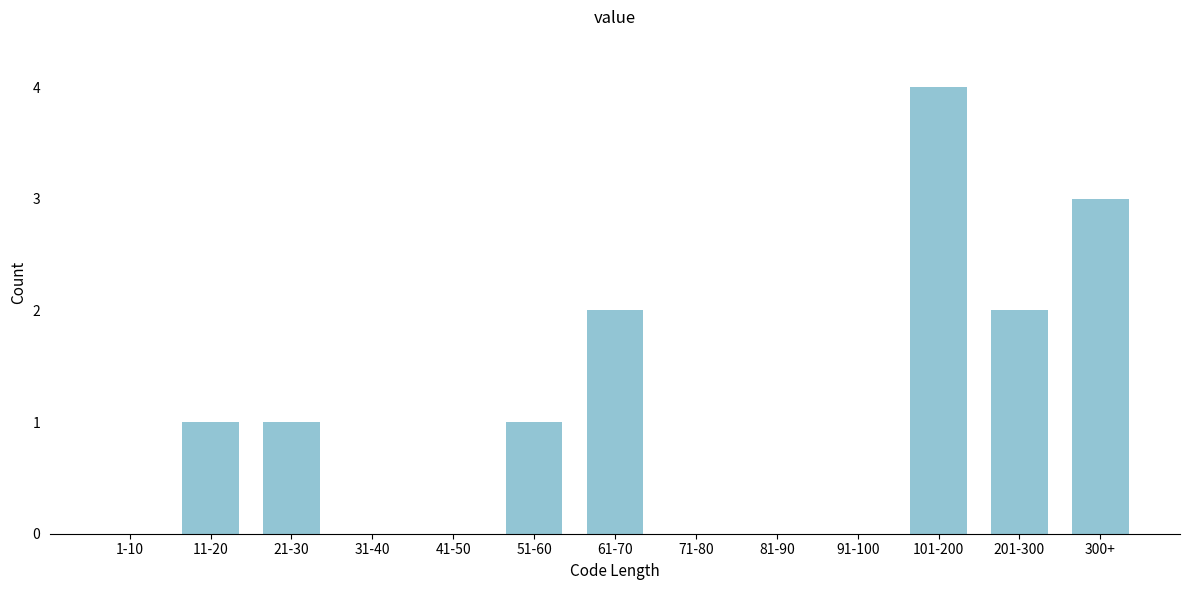

Reading right to left, list all the values displayed in this chart.

300+=3	201-300=2	101-200=4	91-100=0	81-90=0	71-80=0	61-70=2	51-60=1	41-50=0	31-40=0	21-30=1	11-20=1	1-10=0